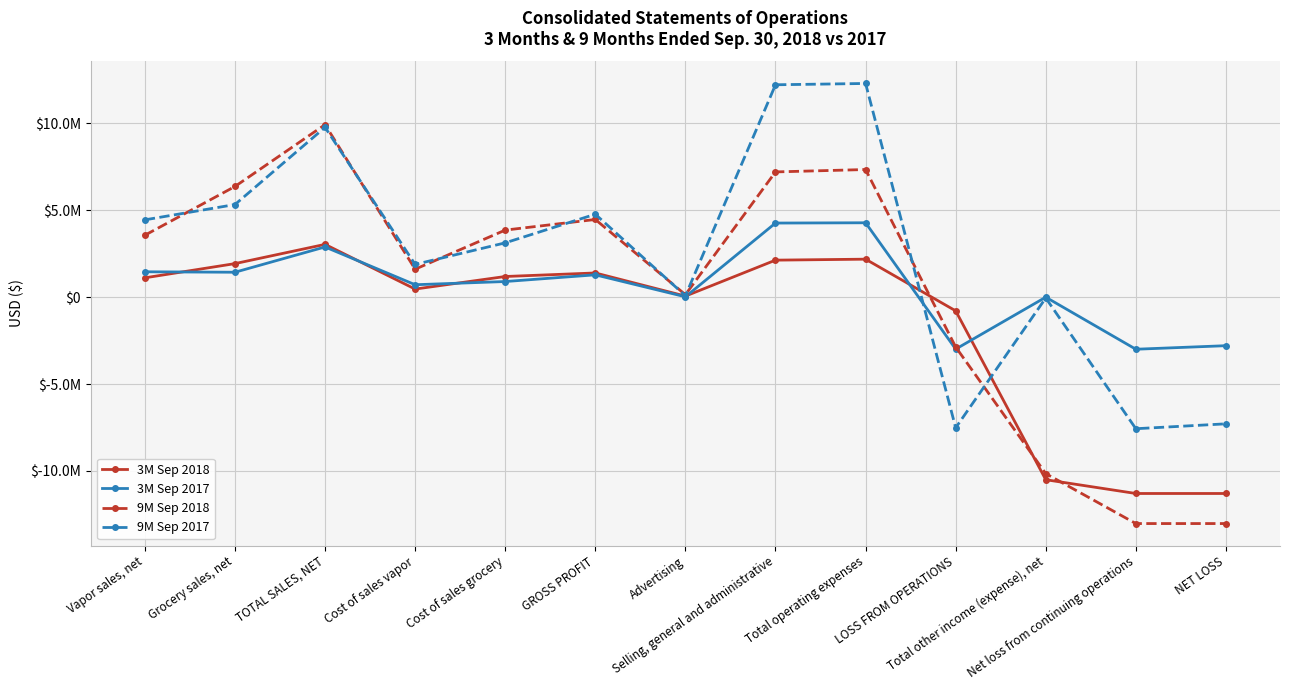

What is the sum of all 9M Sep 2018 values?

5345170